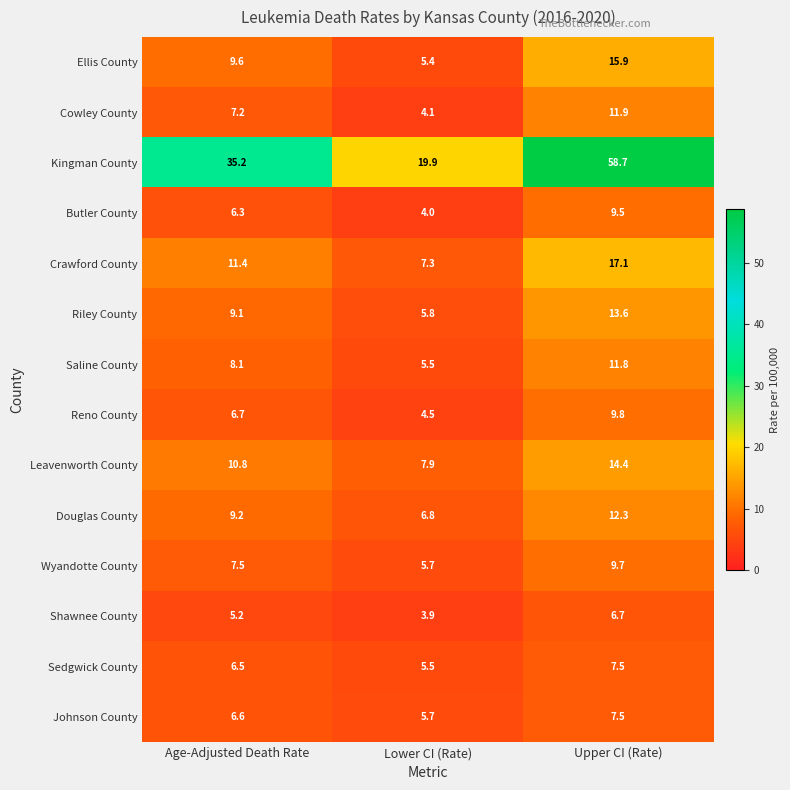

What is the difference between the maximum and minimum values in the Wyandotte County series?

4.0